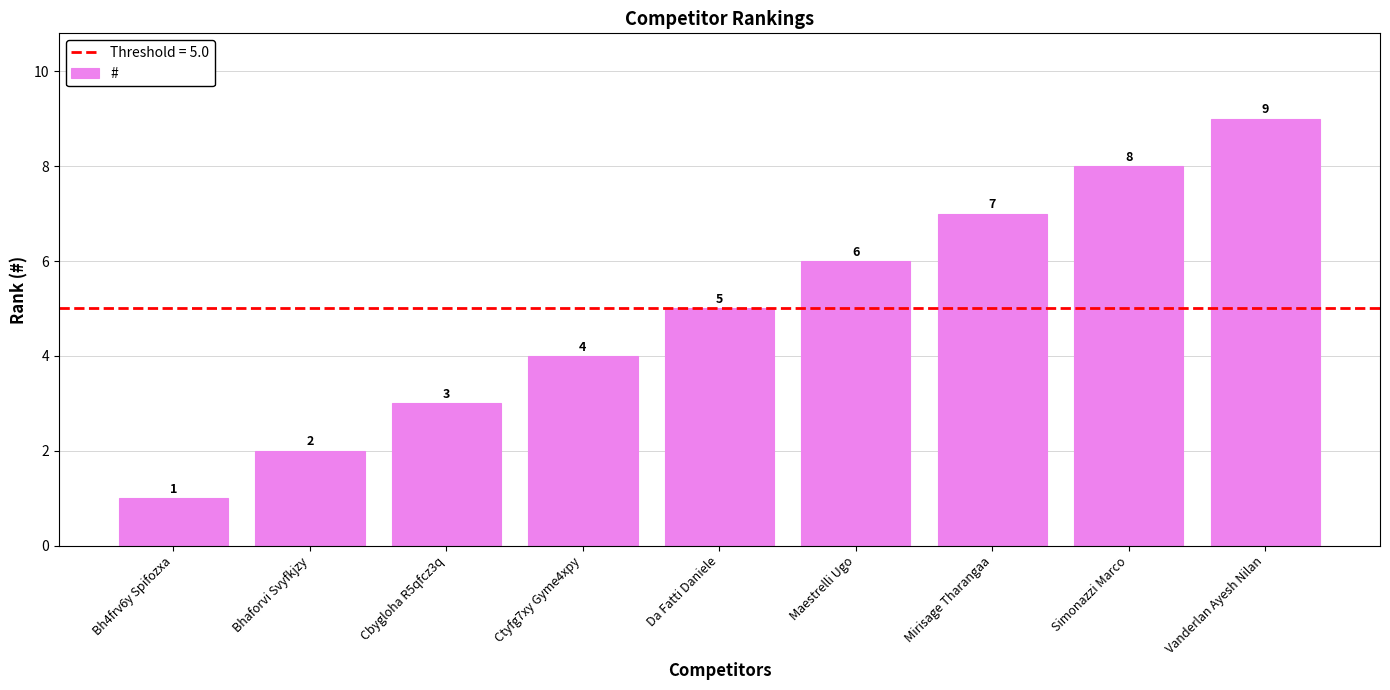

True or false: the data shows 3 at Bhaforvi Svyfkjzy.

False